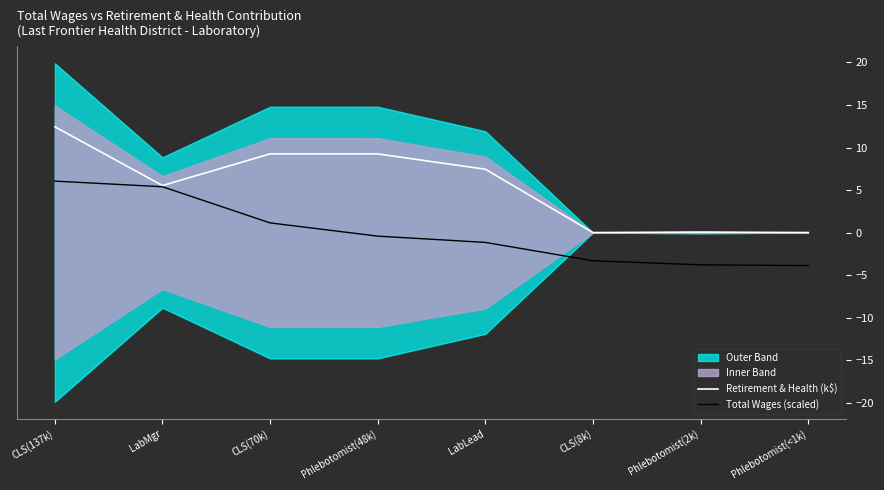

True or false: Total Wages (scaled) and Retirement & Health (k$) intersect in this chart.

False